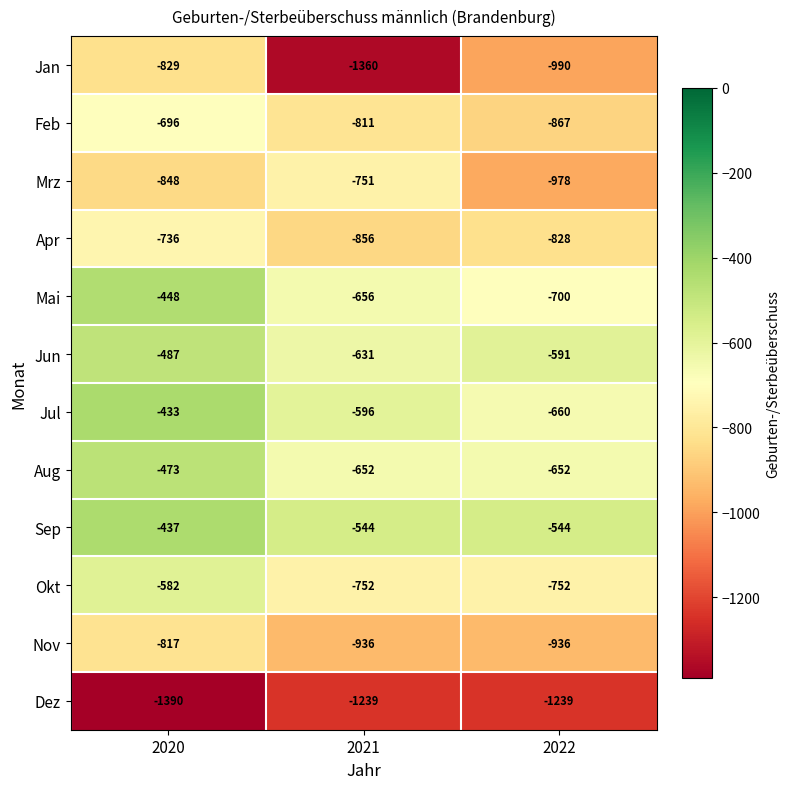

At which label is Jul closest to -546?

2021